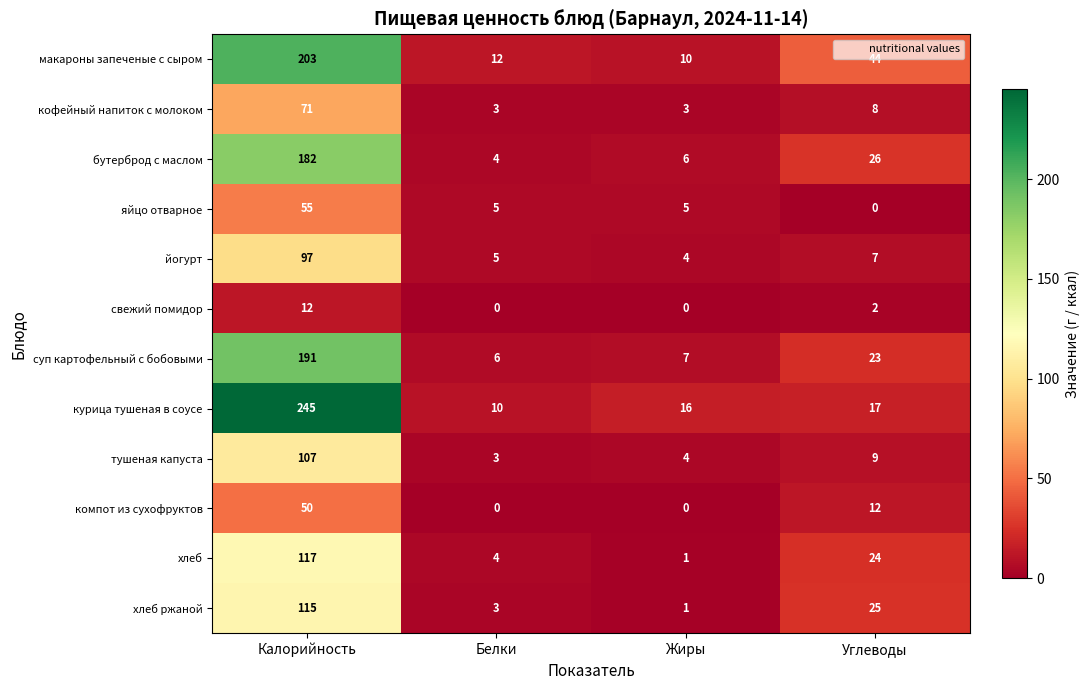

Where does the компот из сухофруктов series first go above 12?

Калорийность